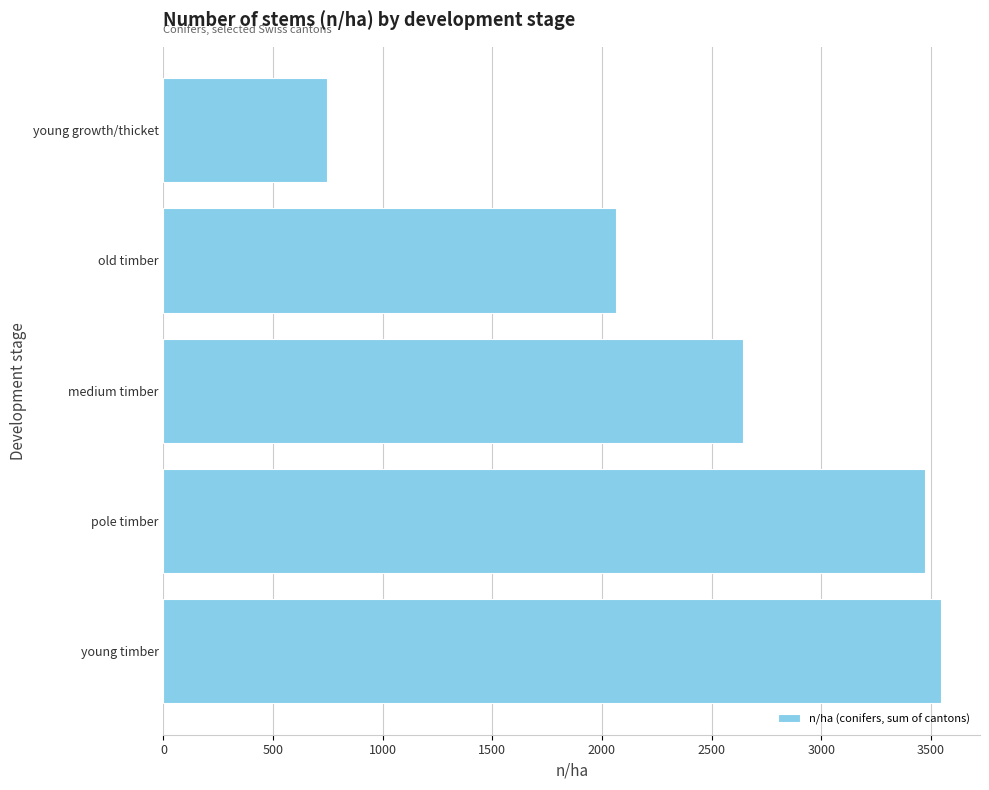

List the labels in order of value, smallest first.

young growth/thicket, old timber, medium timber, pole timber, young timber